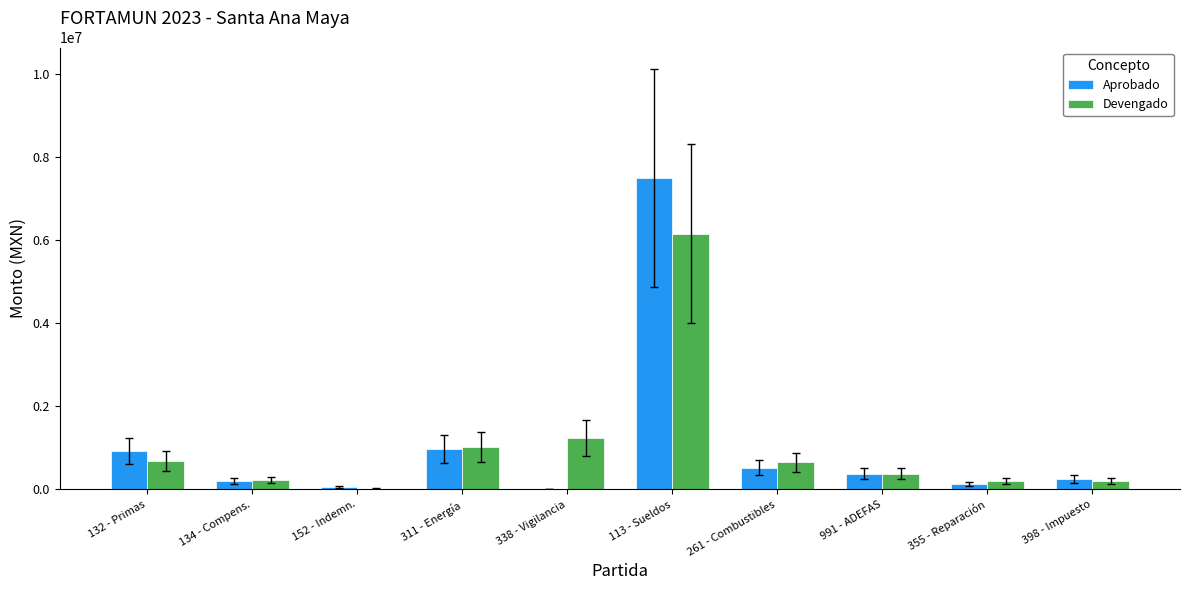

Which series changed the most between 132 - Primas and 355 - Reparación?

Aprobado